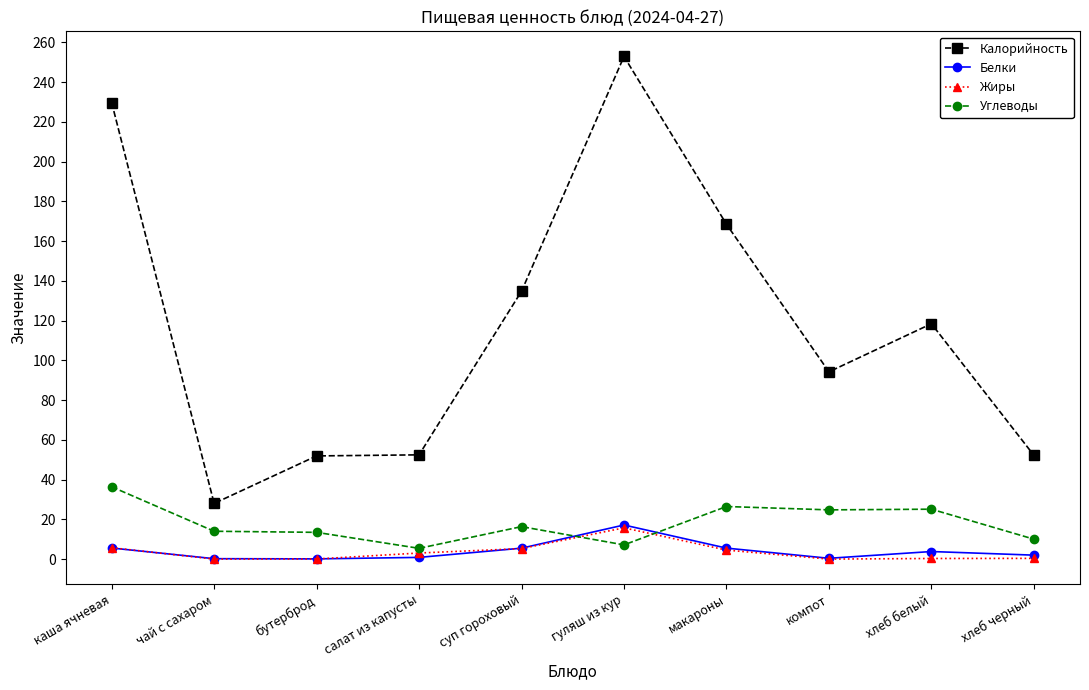

At how many categories does at least one series exceed 115?

5